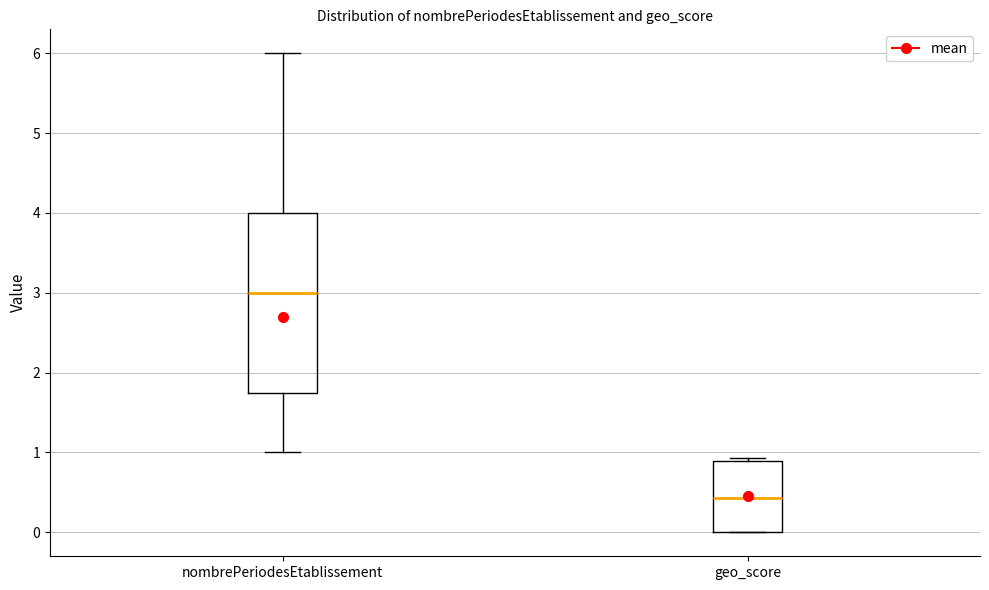

Which box's median line is the lowest?

geo_score